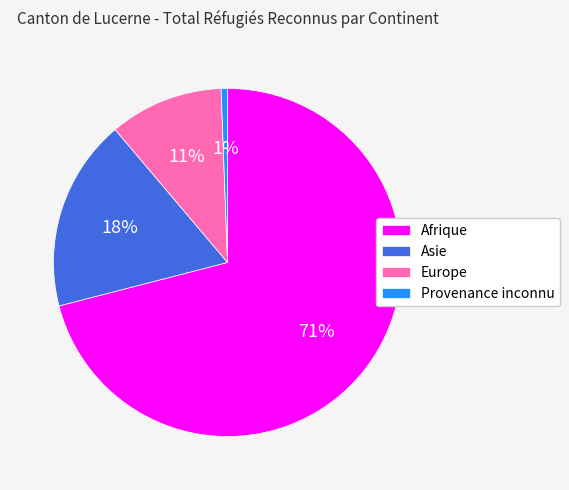

How many segments does this pie chart have?

4